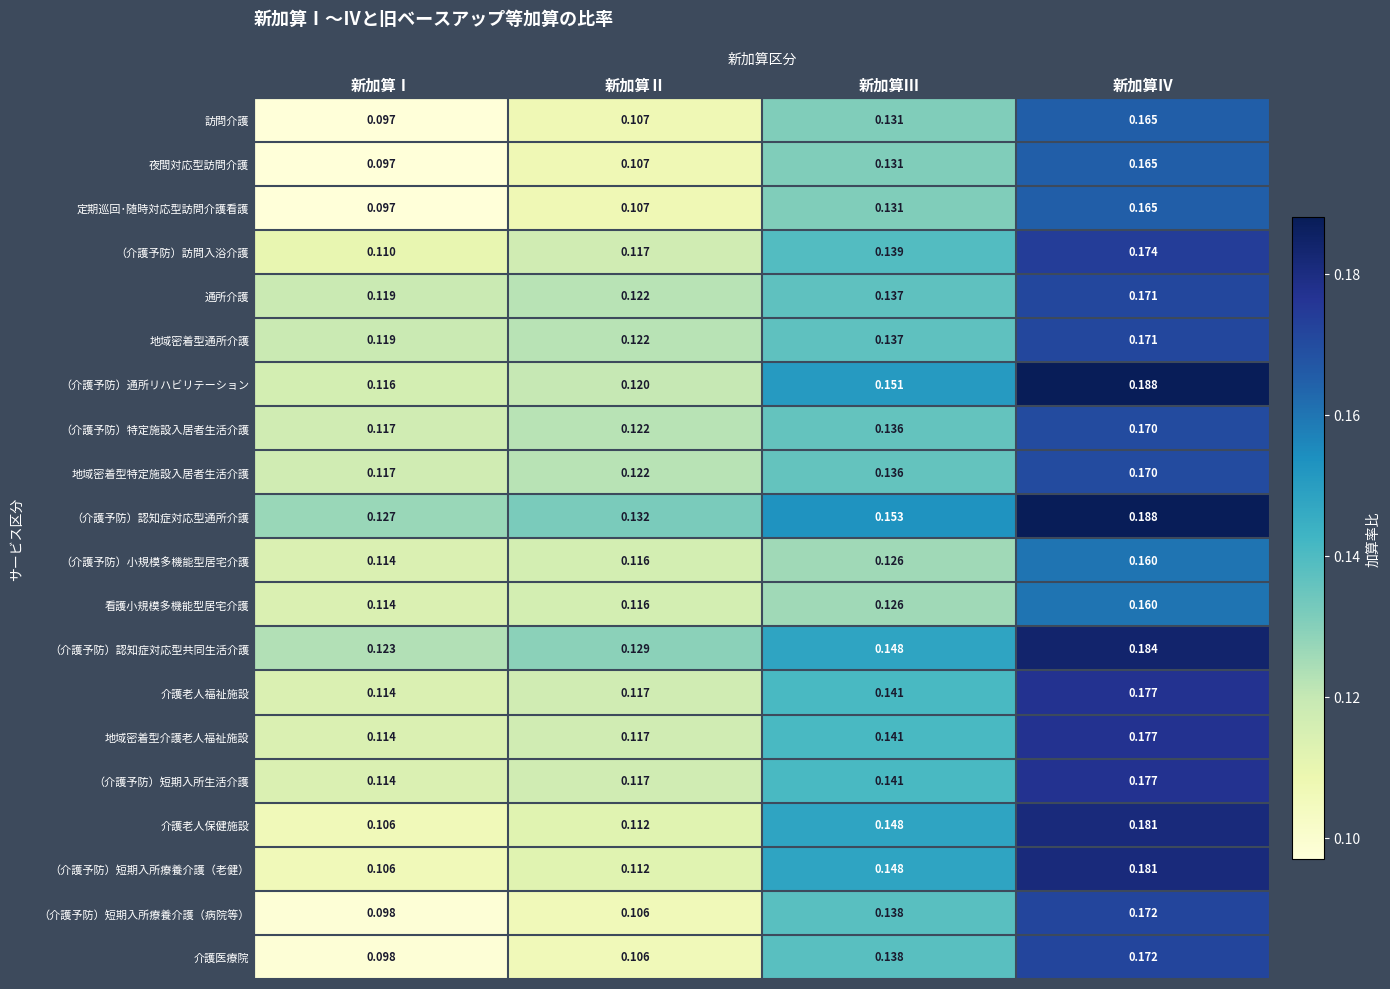

Which series has the largest total across all categories?

（介護予防）認知症対応型通所介護